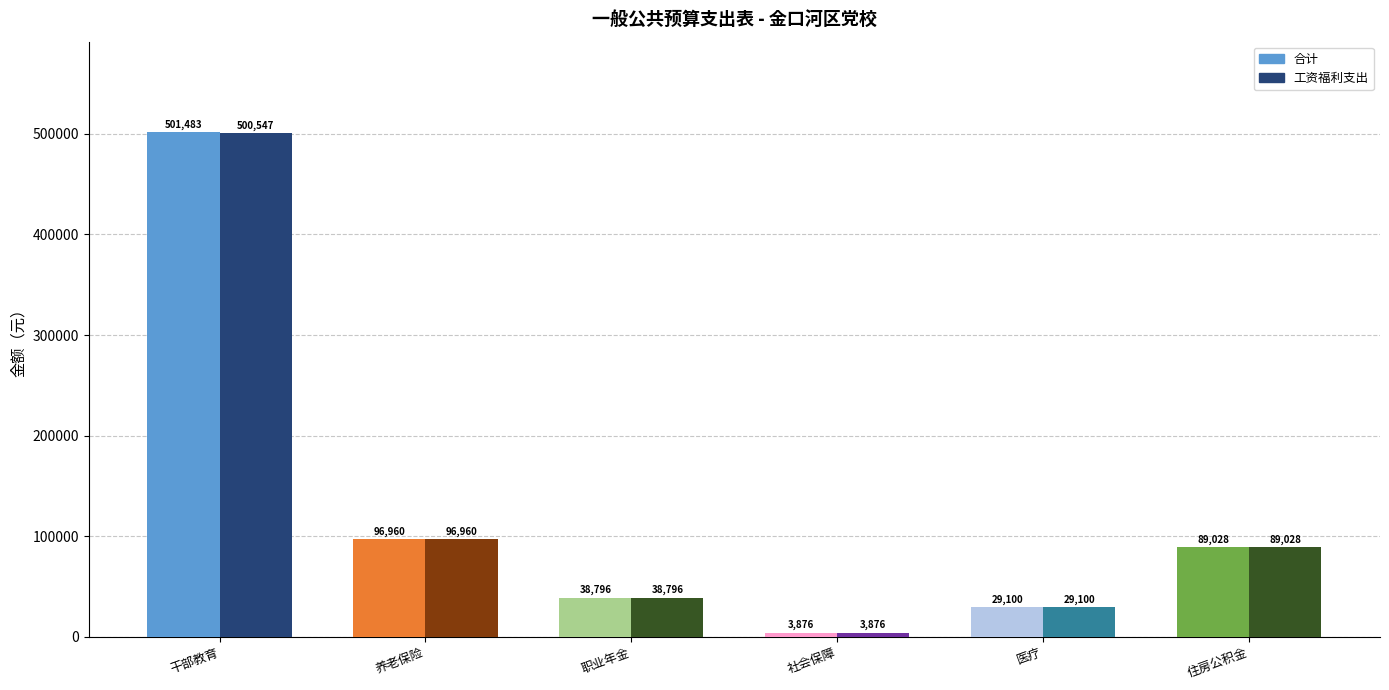

What are all the series names shown in the legend?

合计, 工资福利支出